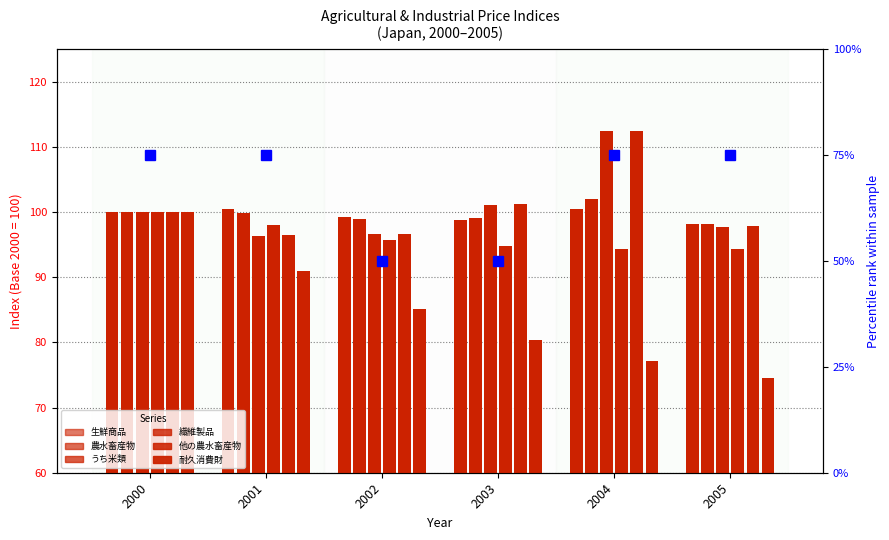

What is the maximum value shown in the chart?

112.5